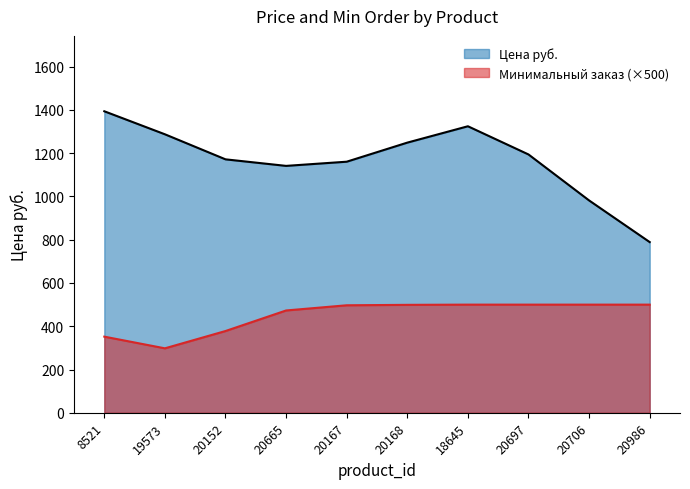

At which label does Цена руб. reach its minimum?

20986